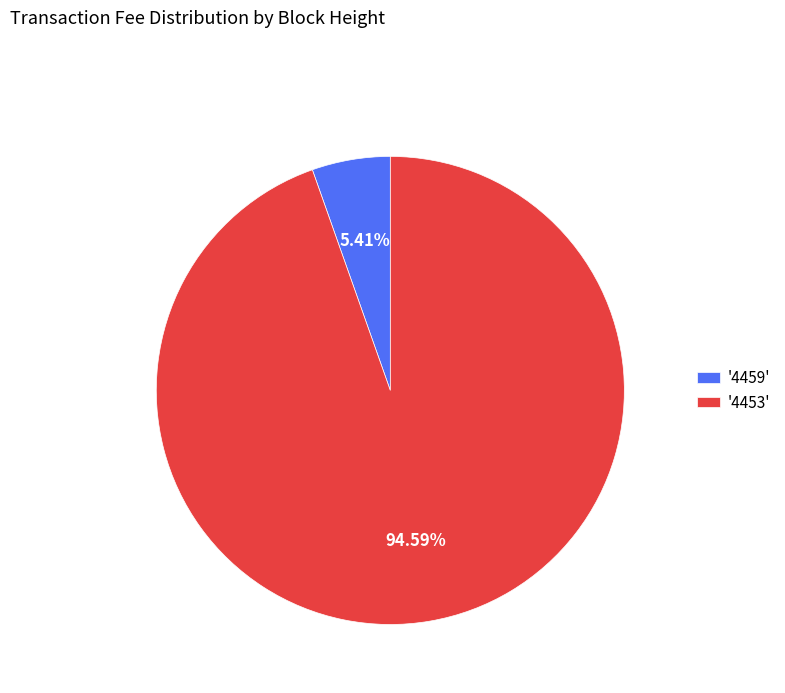

To the nearest percent, what is the difference between the largest and smallest slice percentages?

89%